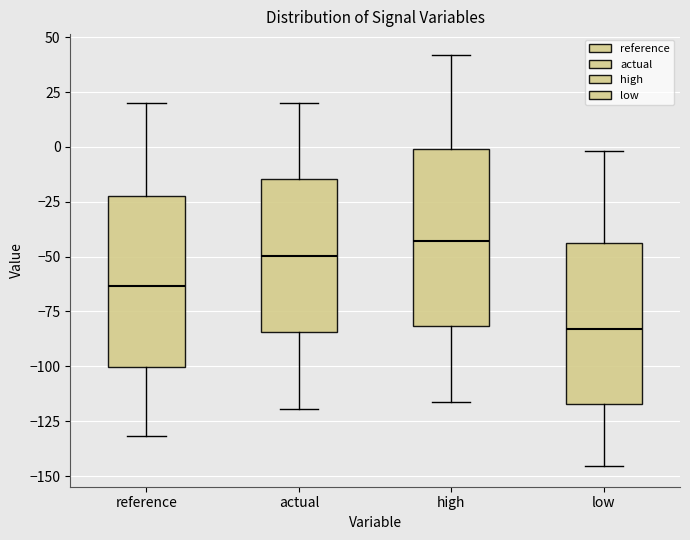

Where is the lower edge of the box for actual on the y-axis? The values are not printed on the chart, so give them approximately, as read against the axis.

-85